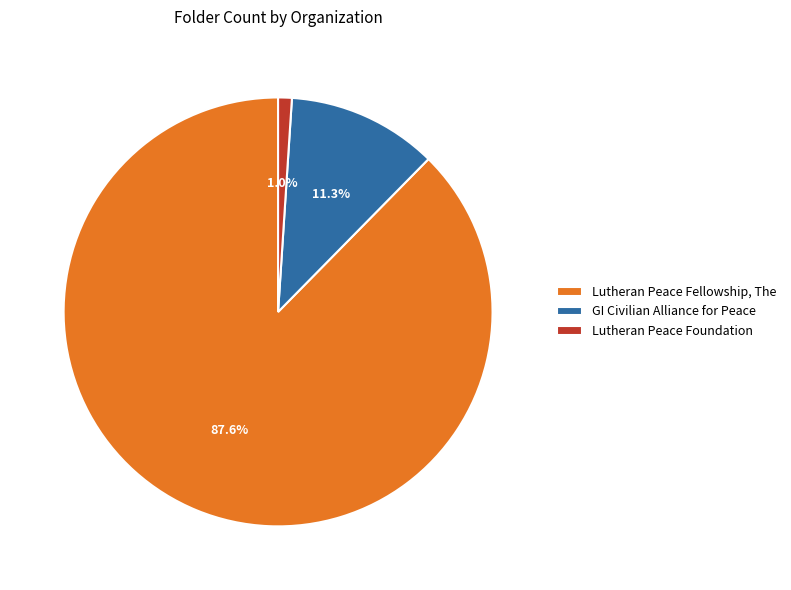

The GI Civilian Alliance for Peace slice represents 11% of the pie. True or false?

True